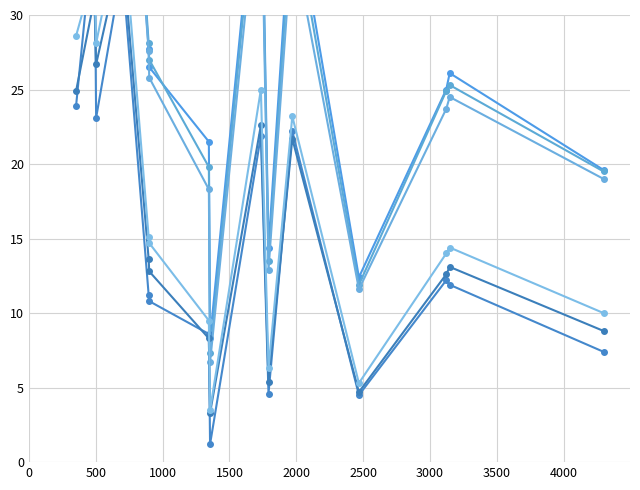

True or false: Polio at birth has more than 0 points higher than both neighbors.

True